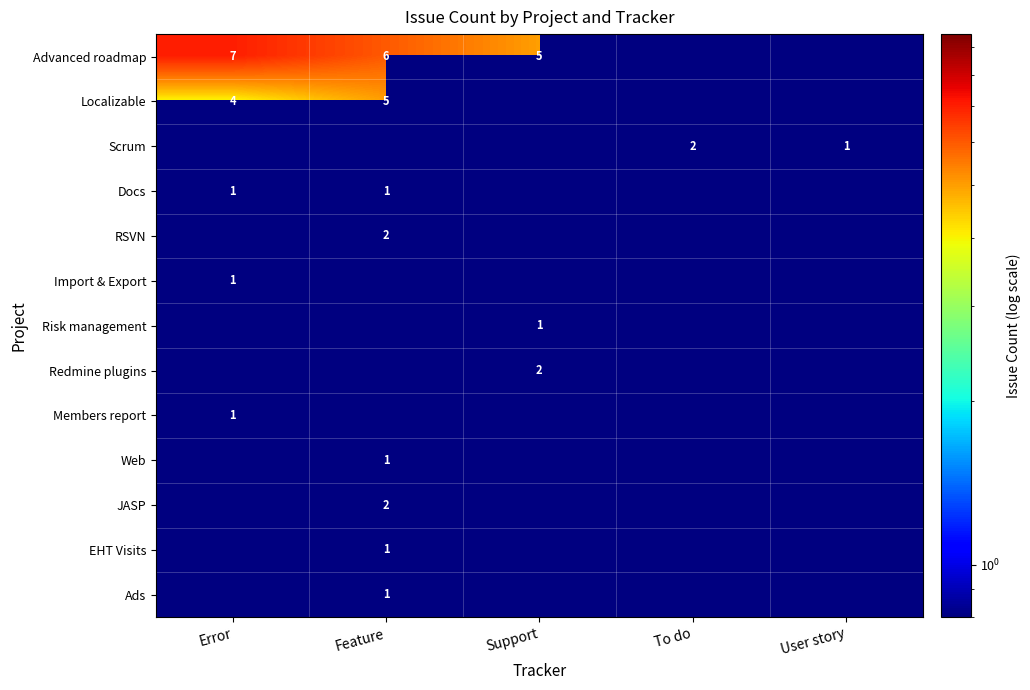

The value of EHT Visits at Feature is 1. True or false?

True